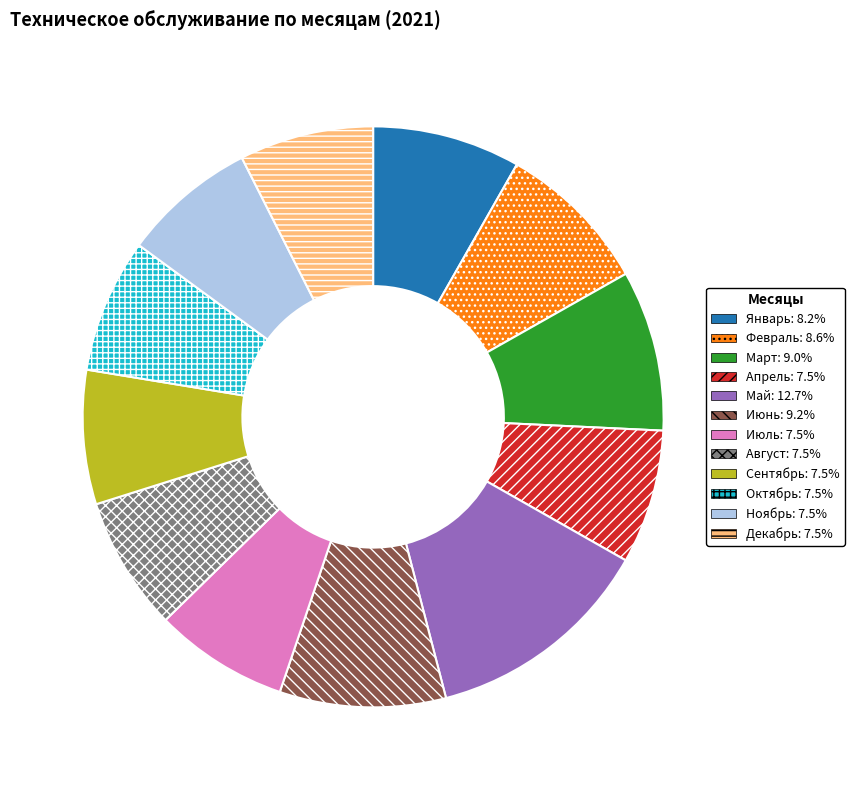

What is the largest slice in the pie chart?

Май